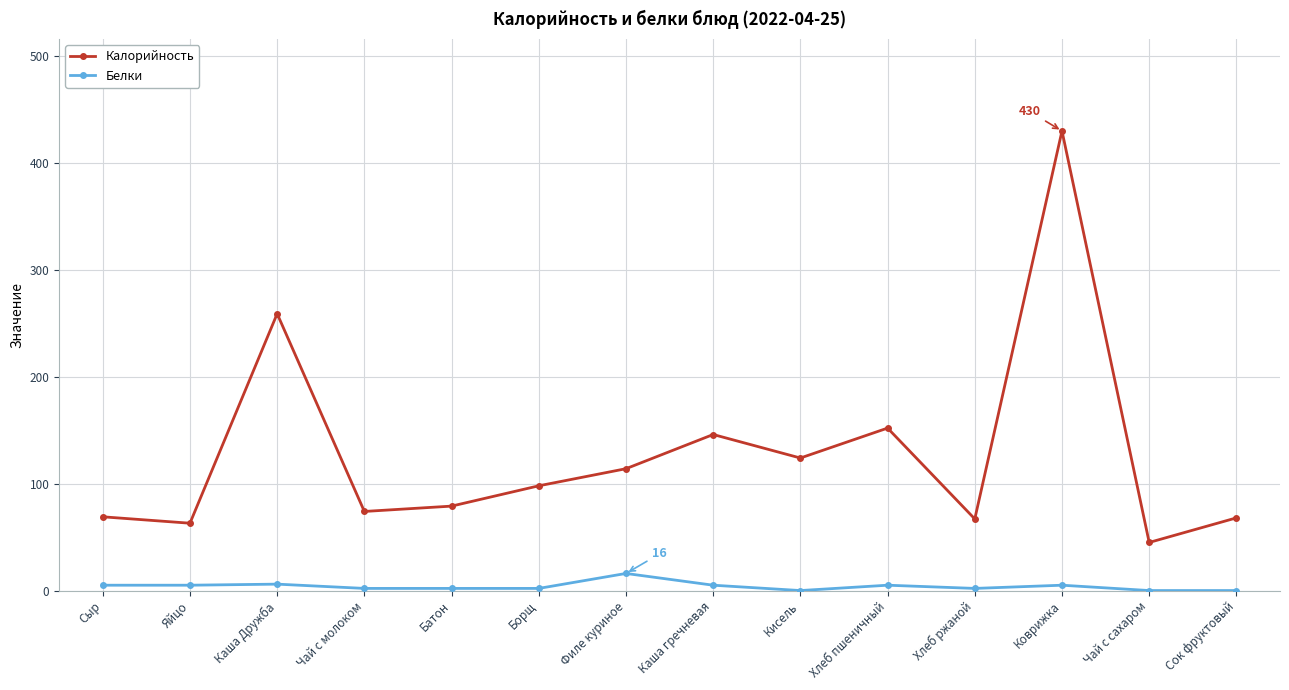

How many values in the Калорийность series are below 98?

7